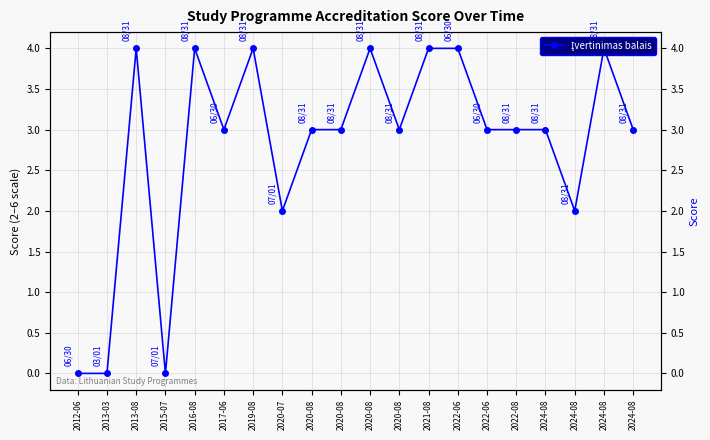

Reading left to right, what are all the values shown in this chart?

0	0	4	0	4	3	4	2	3	3	4	3	4	4	3	3	3	2	4	3